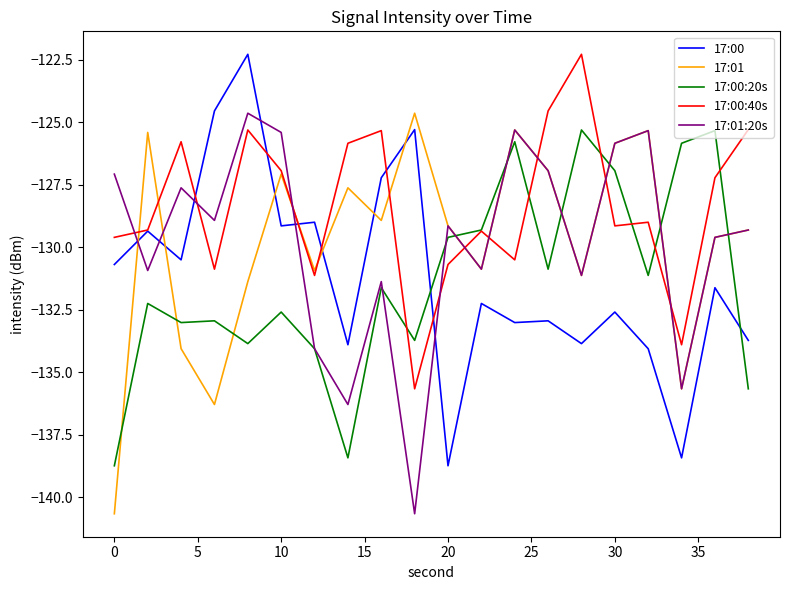

Which series ends up on top after the final intersection of 17:00:20s and 17:01?

17:01